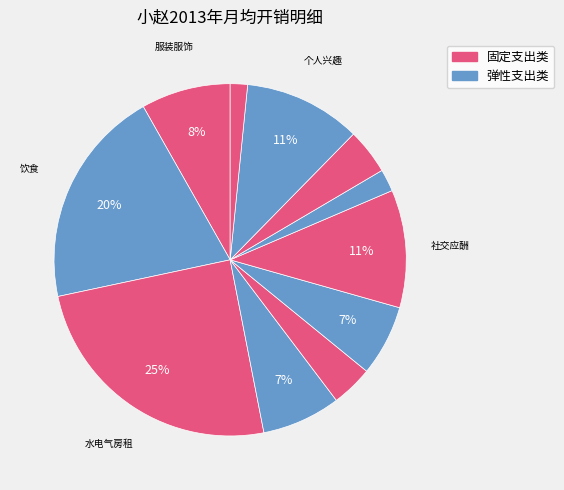

How many segments does this pie chart have?

11